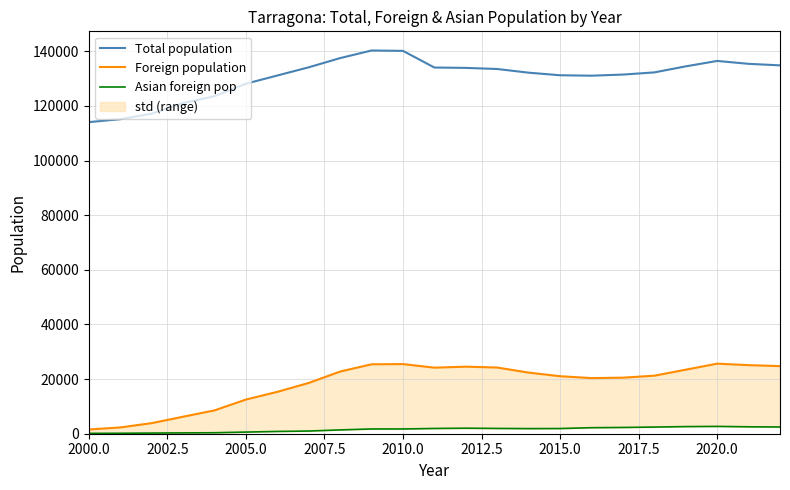

Does the chart display data point markers on the line(s)?

No